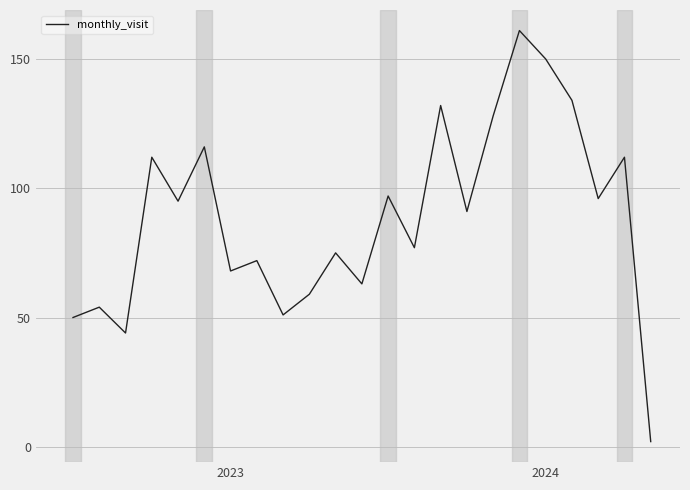

What is the sum of all values?

2039